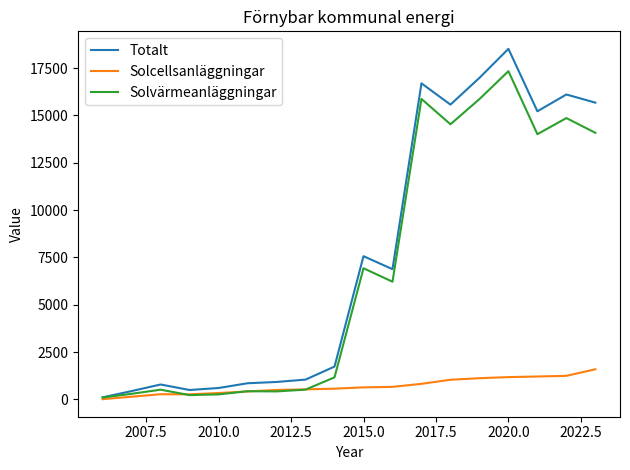

Rank the series by their maximum value, from lowest to highest.

Solcellsanläggningar, Solvärmeanläggningar, Totalt